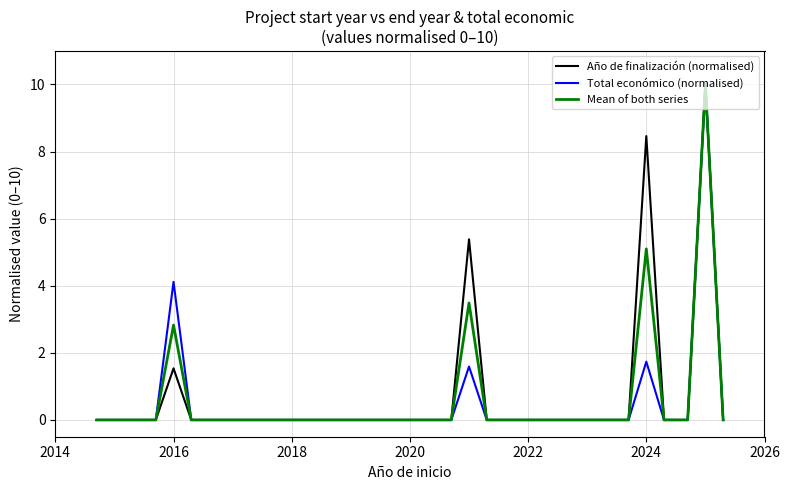

What is the maximum value shown in the chart?

10.0